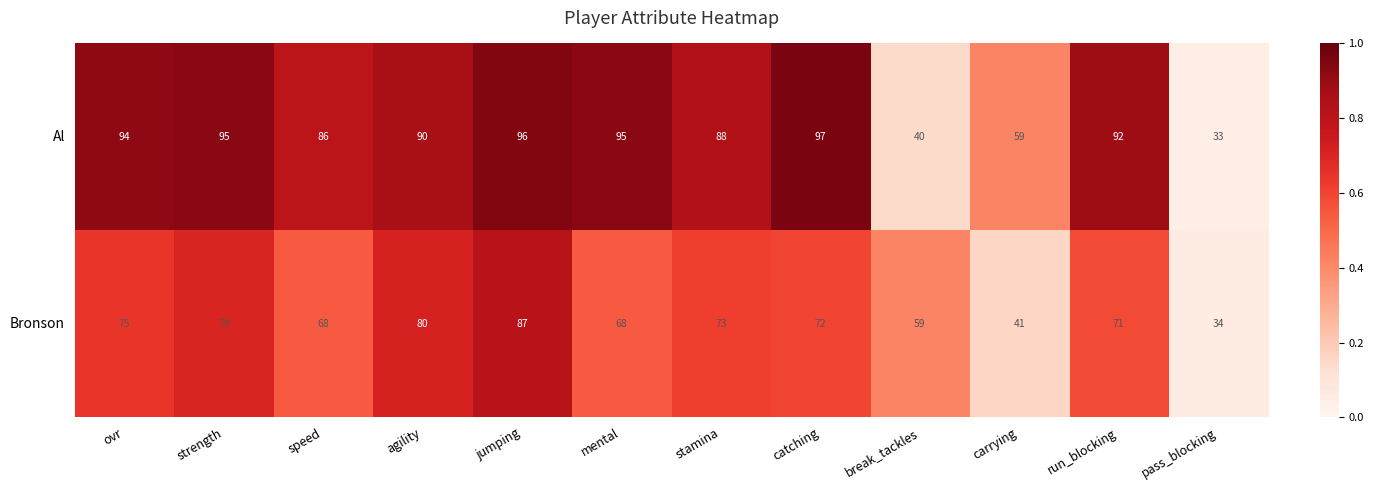

Reading right to left, what are all the values shown in this chart?

Al: 33	92	59	40	97	88	95	96	90	86	95	94
Bronson: 34	71	41	59	72	73	68	87	80	68	79	75